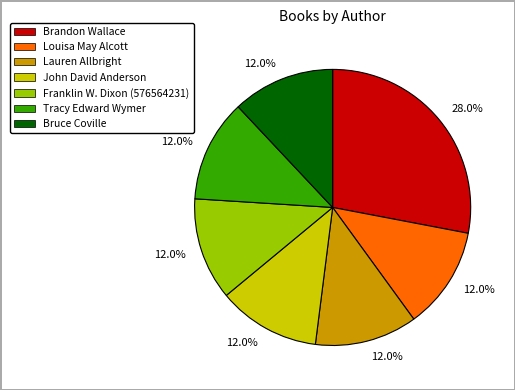

How many segments does this pie chart have?

7